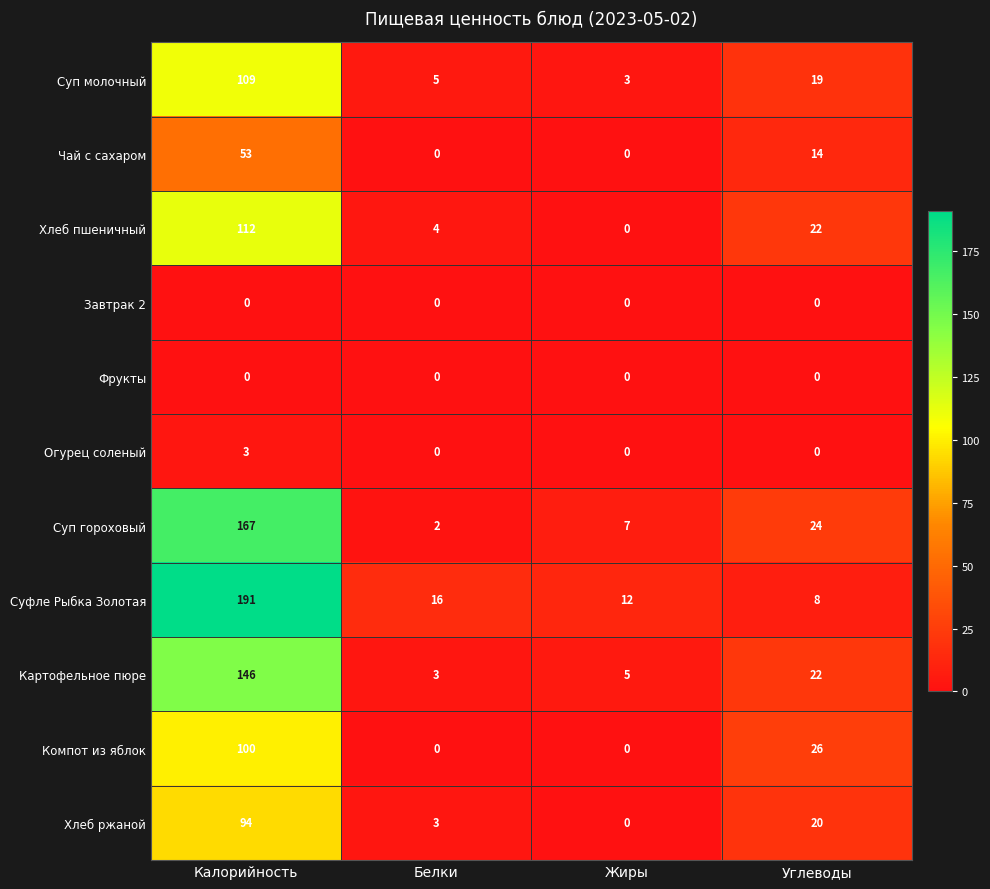

The value of Фрукты at Калорийность is 0. True or false?

True